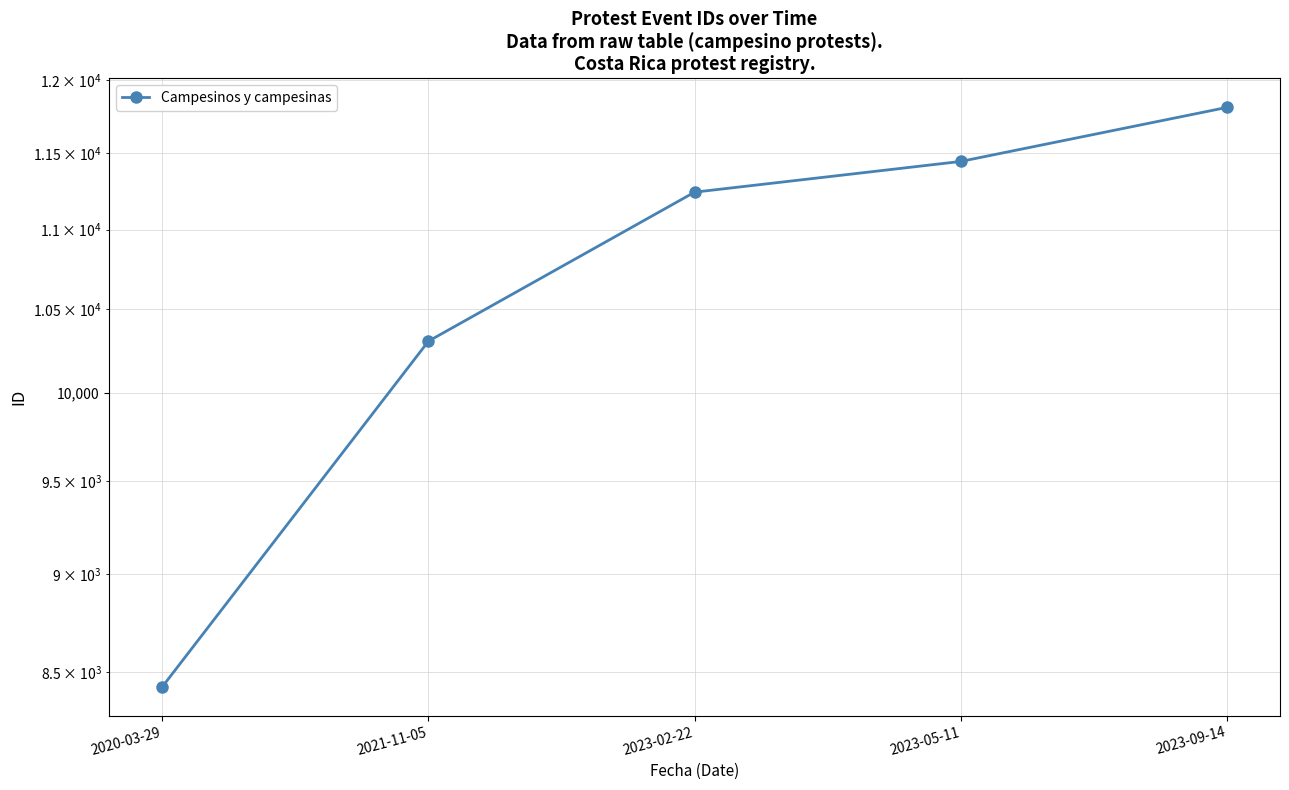

Where is the data nearest to the value 10119?

2021-11-05